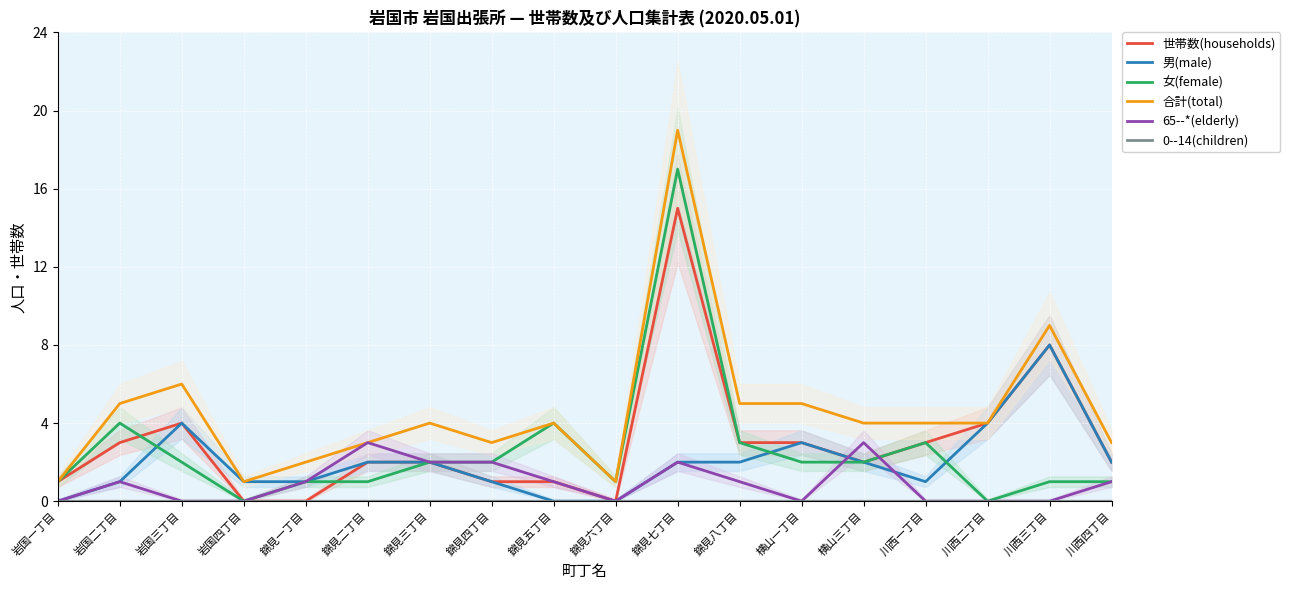

Reading left to right, list all the values displayed in this chart.

世帯数(households): 1	3	4	0	0	2	2	1	1	0	15	3	3	2	3	4	8	2
男(male): 0	1	4	1	1	2	2	1	0	0	2	2	3	2	1	4	8	2
女(female): 1	4	2	0	1	1	2	2	4	1	17	3	2	2	3	0	1	1
合計(total): 1	5	6	1	2	3	4	3	4	1	19	5	5	4	4	4	9	3
65--*(elderly): 0	1	0	0	1	3	2	2	1	0	2	1	0	3	0	0	0	1
0--14(children): 0	0	0	0	0	0	0	0	0	0	0	0	0	0	0	0	0	0